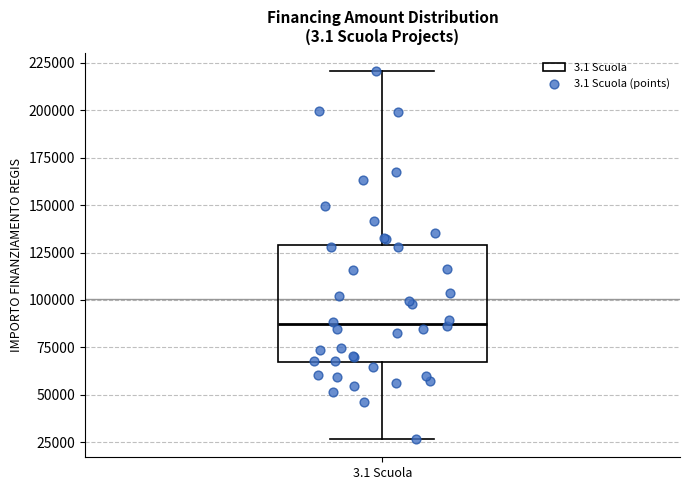

Read this box plot against the y-axis: the position of the median line, the range covered by the box, and the ends of both whiskers. The values are not printed on the chart, so give them approximately, as read against the axis.

median 85000, box 65000 to 130000, whiskers 25000 to 220000